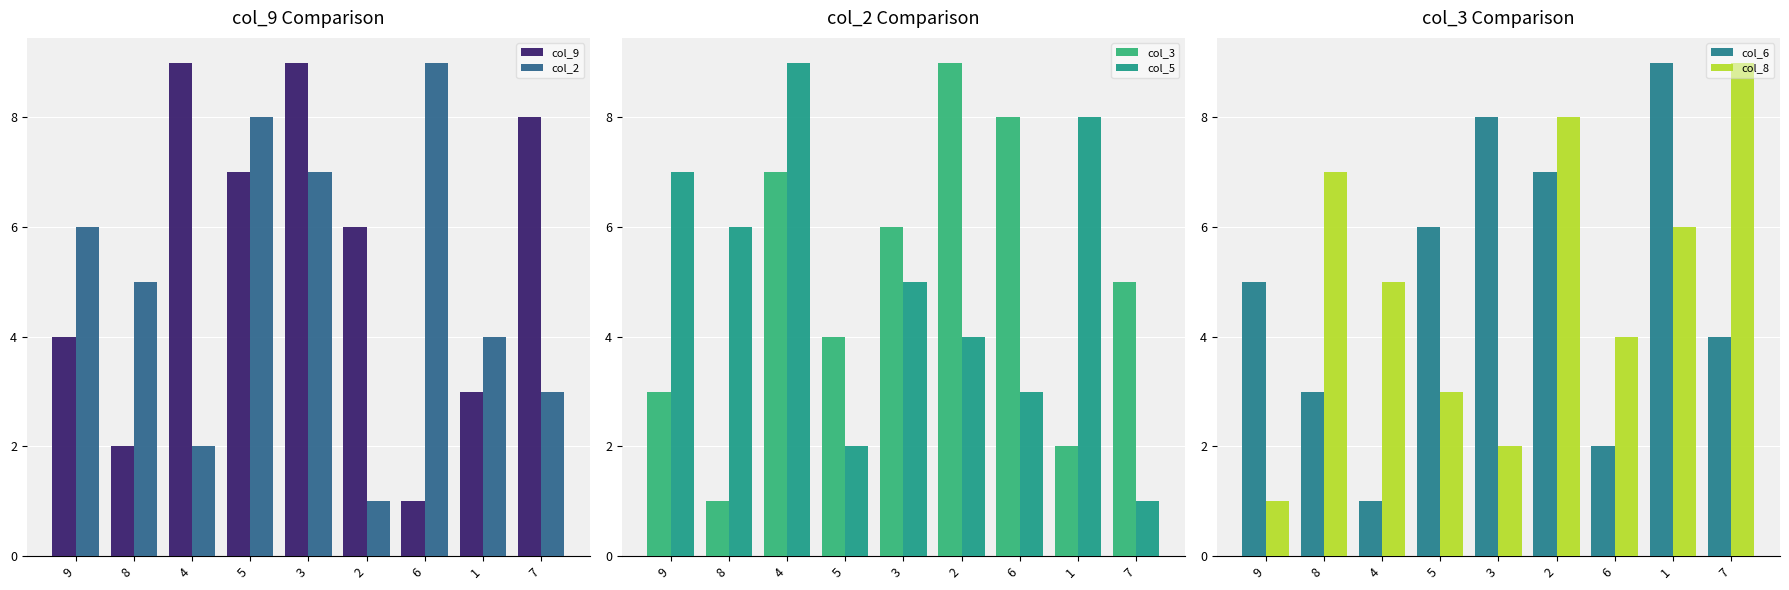

What is the sum of the col_2 values at 8 and 6?

14